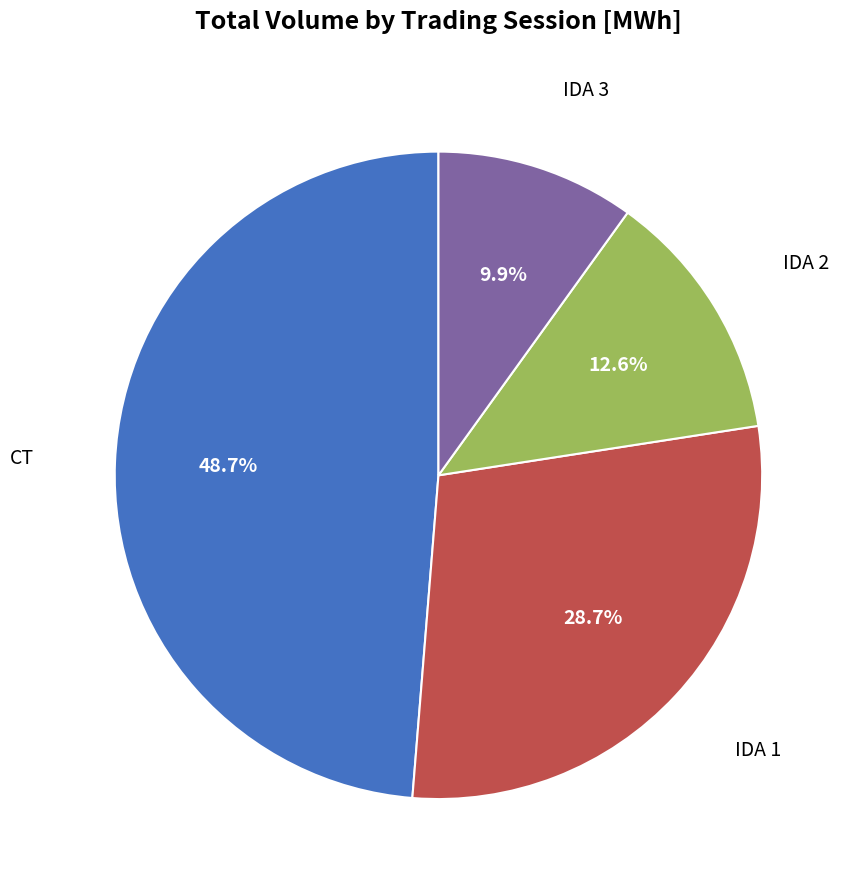

To the nearest percent, what portion does IDA 3 represent?

10%